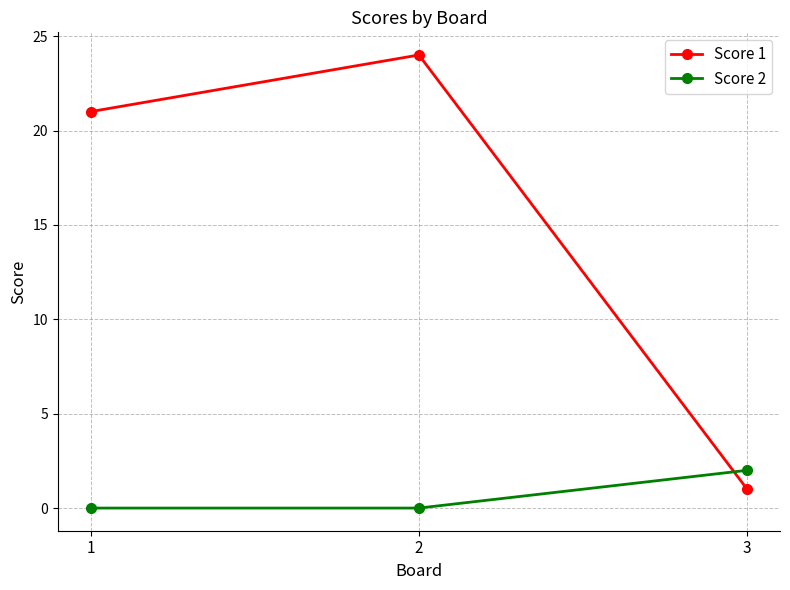

Does the chart have visible grid lines?

Yes